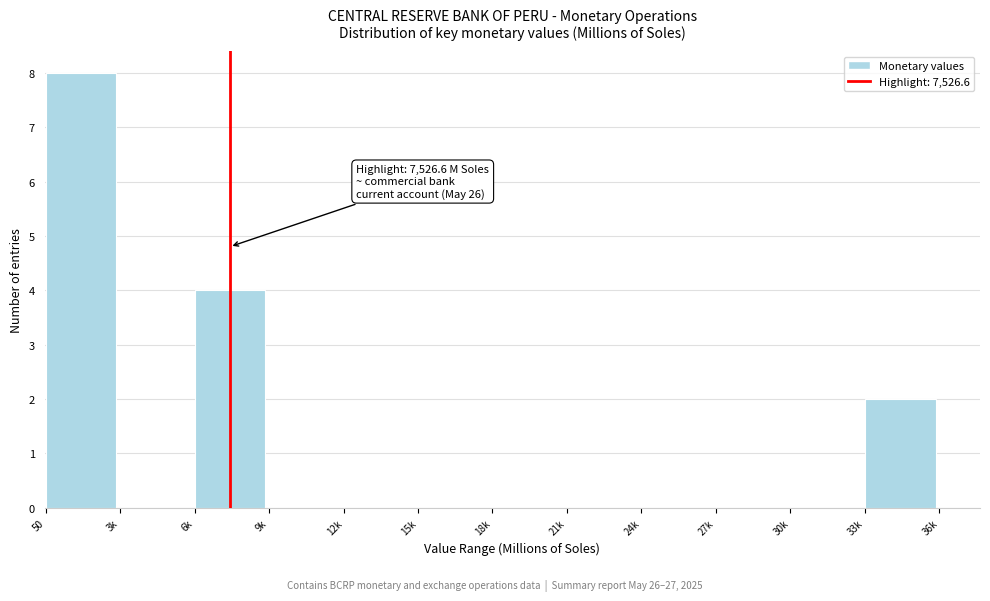

Reading left to right, what are all the values shown in this chart?

50=8	3k=0	6k=4	9k=0	12k=0	15k=0	18k=0	21k=0	24k=0	27k=0	30k=0	33k=2